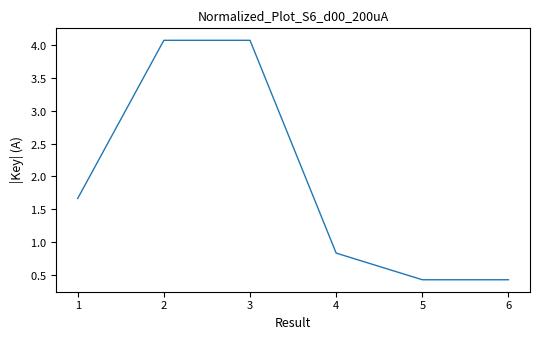

Does the chart have visible grid lines?

No